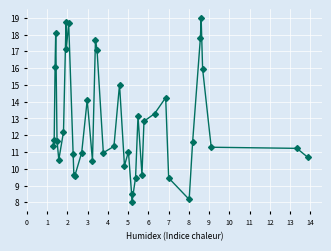

What is the value of the 23rd point from the left?

11.0